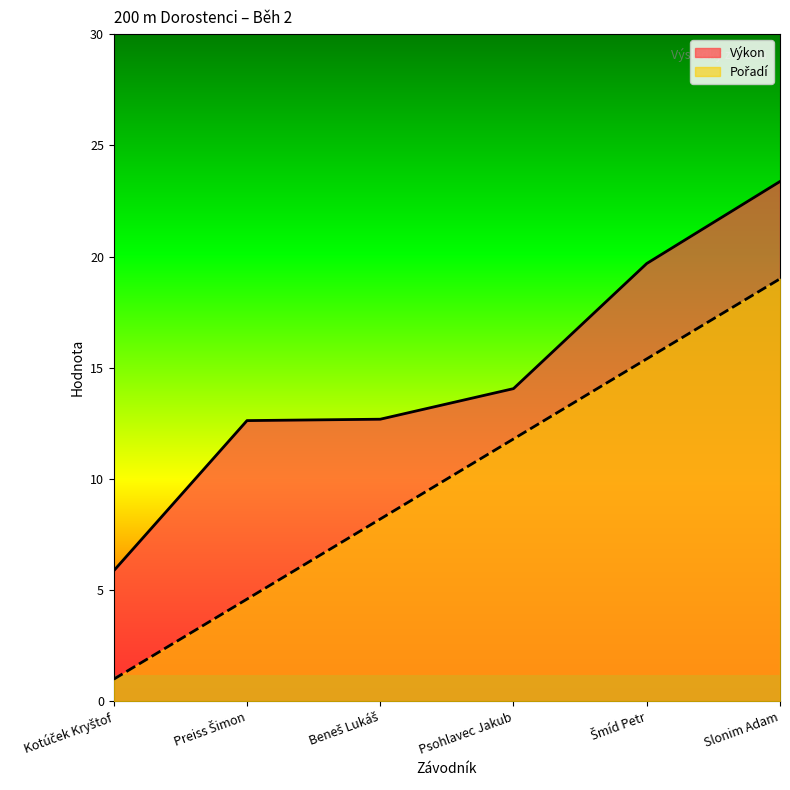

Reading right to left, what are all the values shown in this chart?

Výkon: 23.4	19.7	14.1	12.7	12.6	5.9
Pořadí: 19.0	15.4	11.8	8.2	4.6	1.0